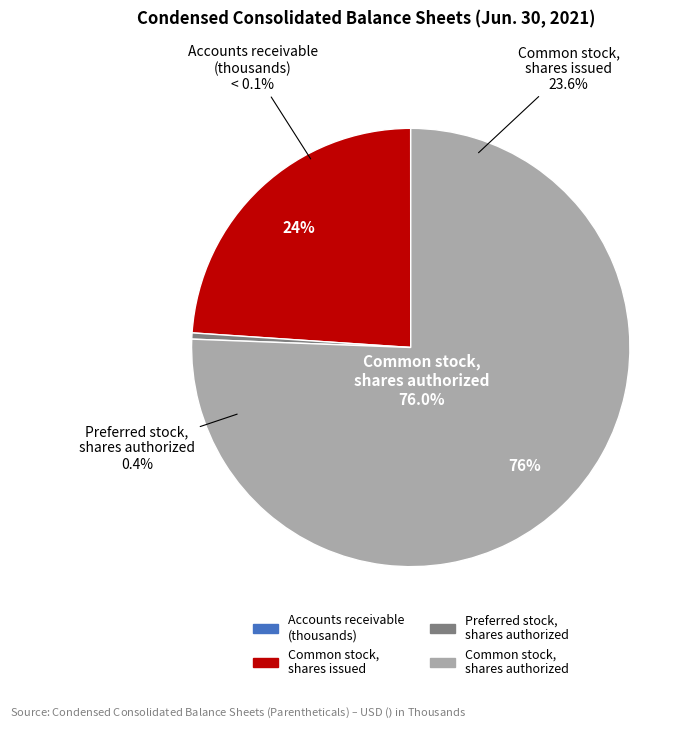

True or false: Preferred stock, shares authorized accounts for 0% of the total.

True